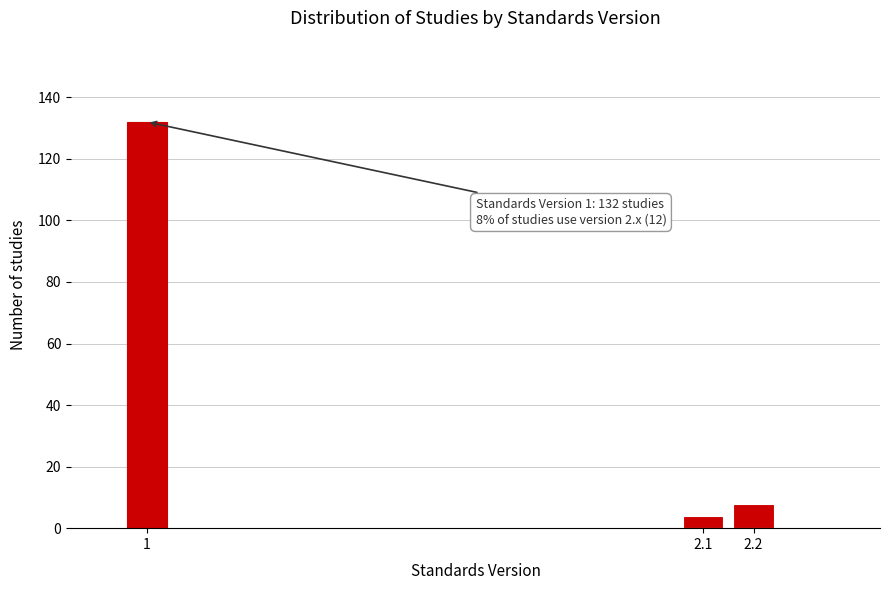

Reading left to right, transcribe all the data shown in this chart.

1=132	2.1=4	2.2=8